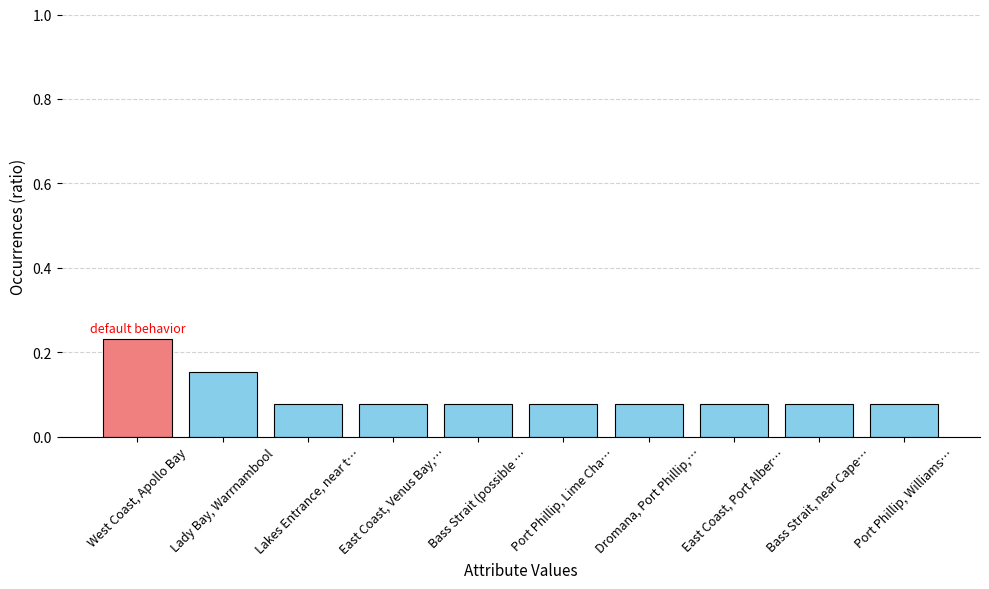

Which category has the highest value across all series?

West Coast, Apollo Bay